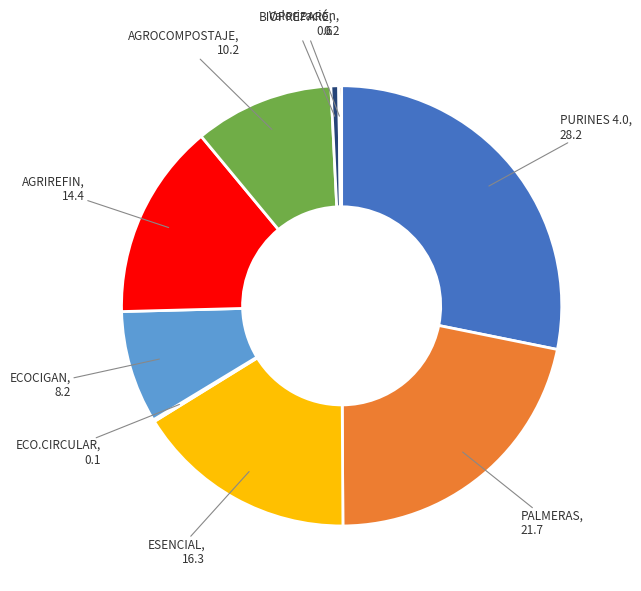

Does any single category account for the majority?

No